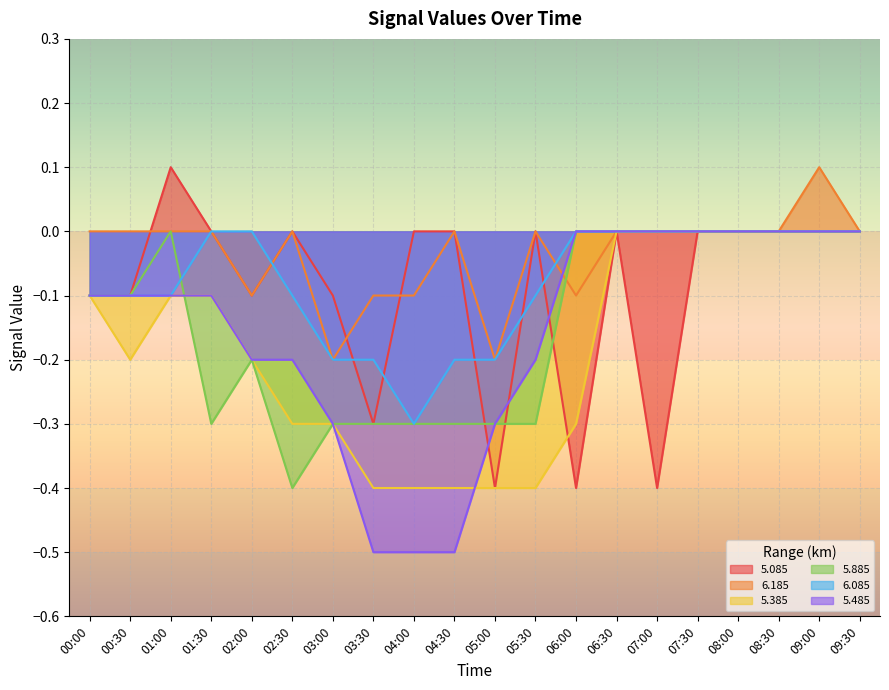

What is the greatest value displayed?

0.1